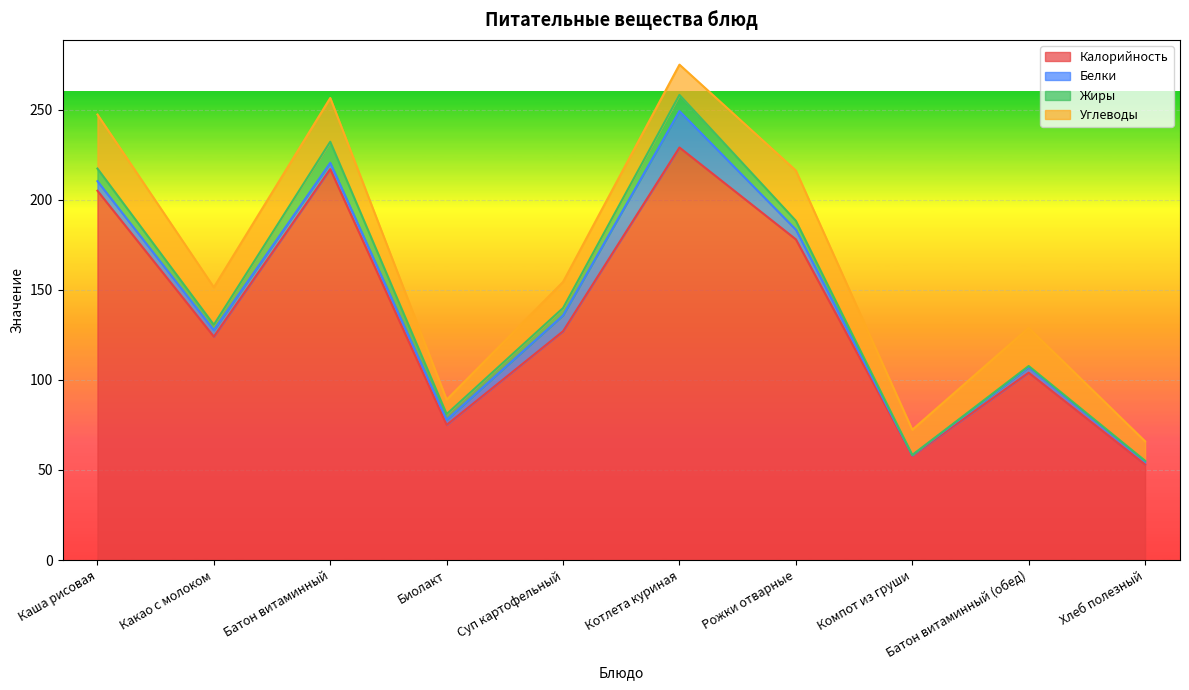

How many data points in Углеводы are above 20?

5